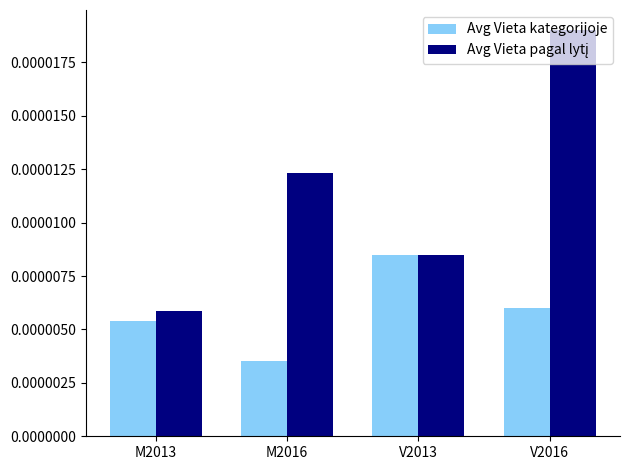

At which label does Avg Vieta kategorijoje reach its minimum?

M2016